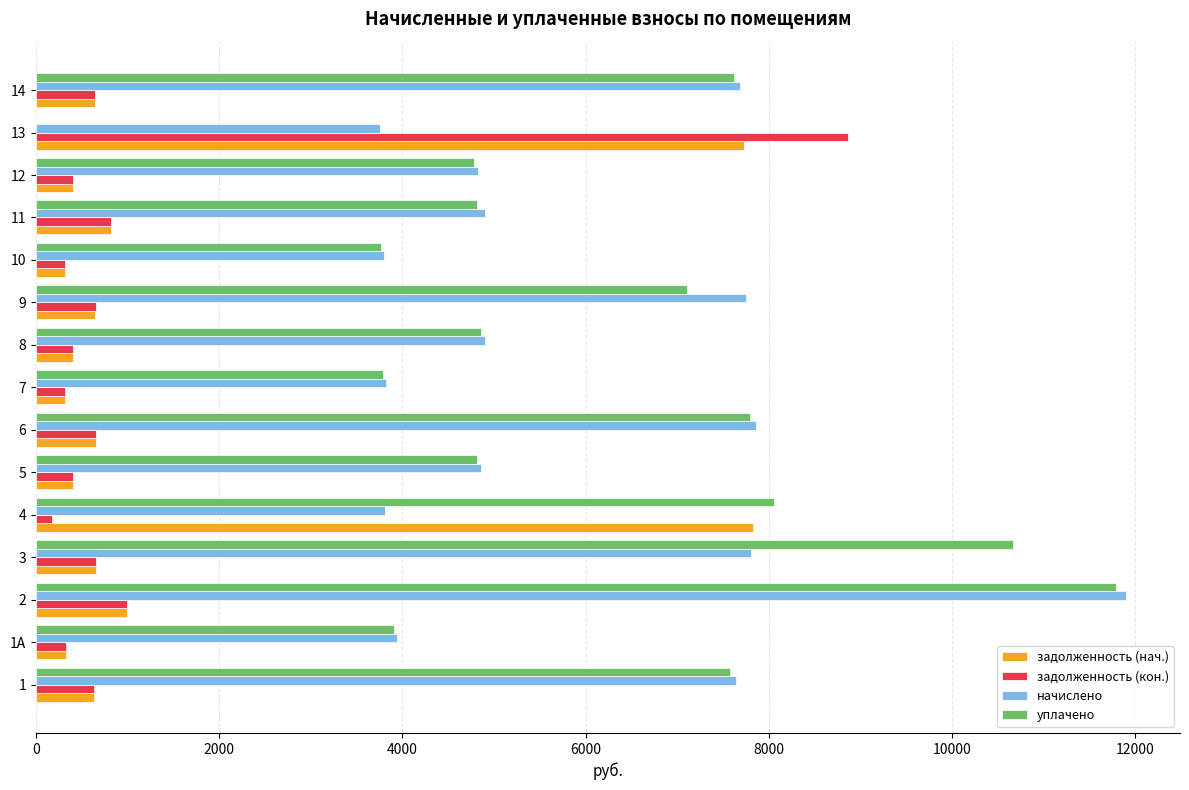

What is the sum of the начислено values at 1 and 7?

11460.6